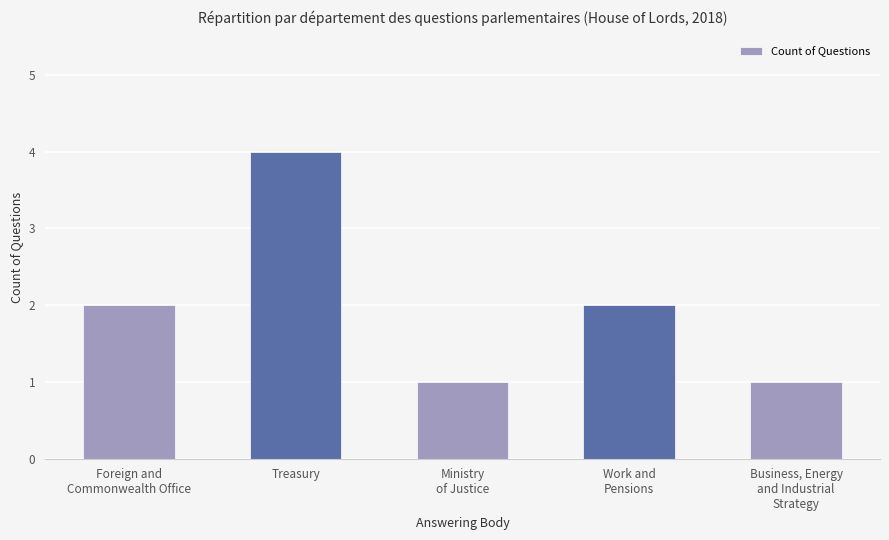

What is the smallest value displayed?

1